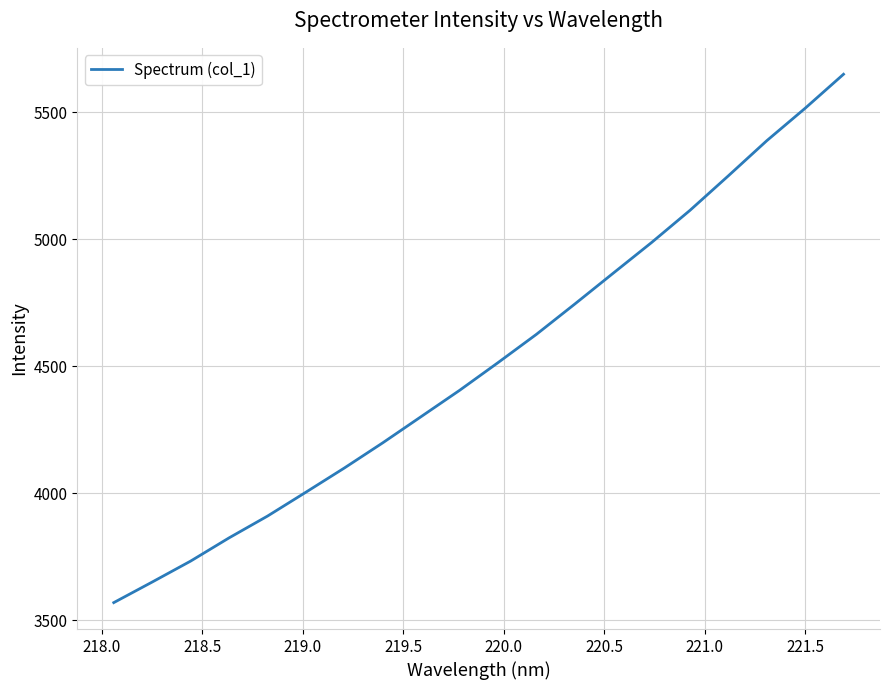

What is the difference between the maximum and minimum values?

2080.2